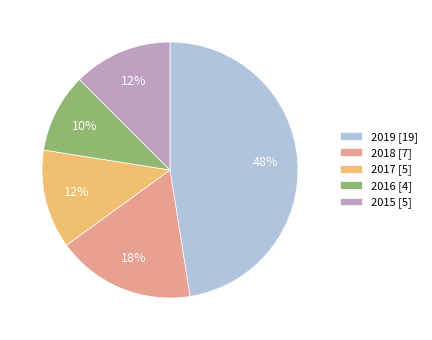

To the nearest percent, what portion does 2016 represent?

10%